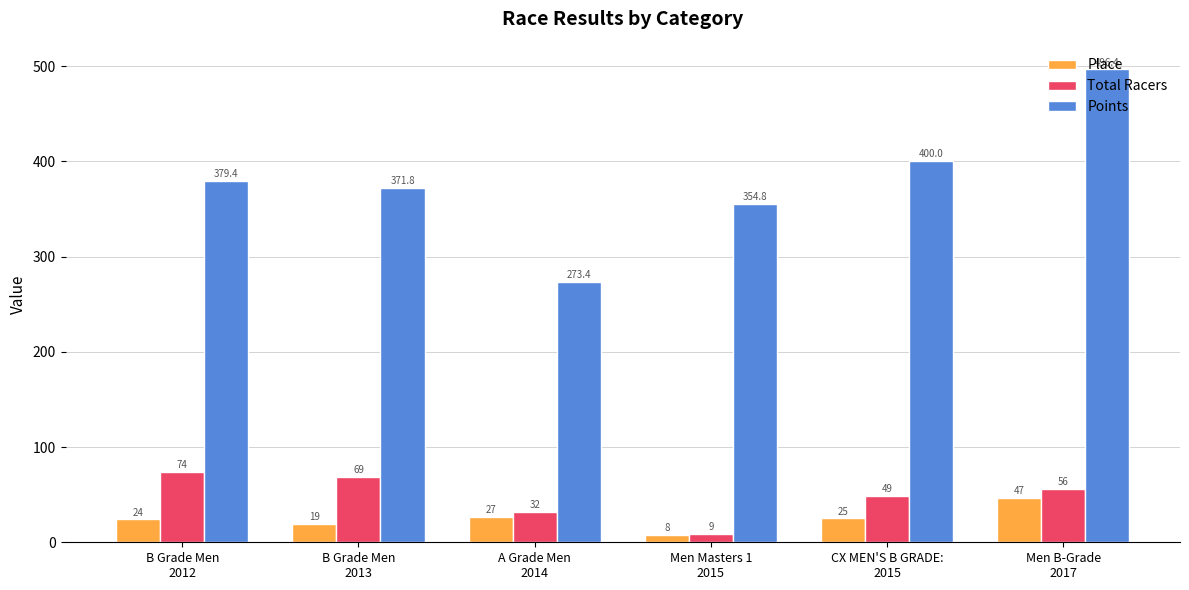

What is the sum of the Total Racers values at B Grade Men
2013 and CX MEN'S B GRADE:
2015?

118.0